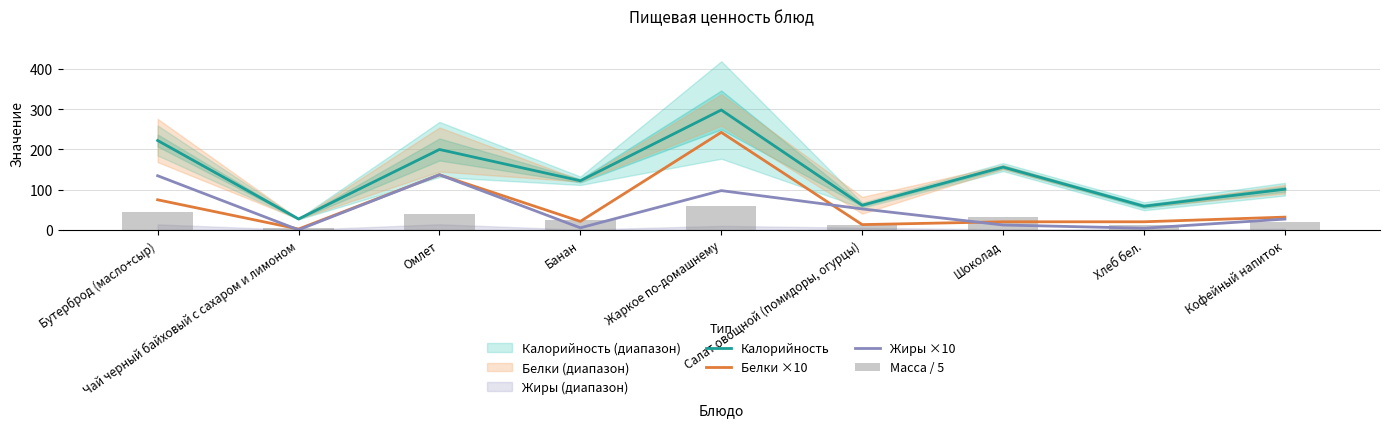

Between Бутерброд (масло+сыр) and Хлеб бел., which series saw the biggest shift?

Калорийность